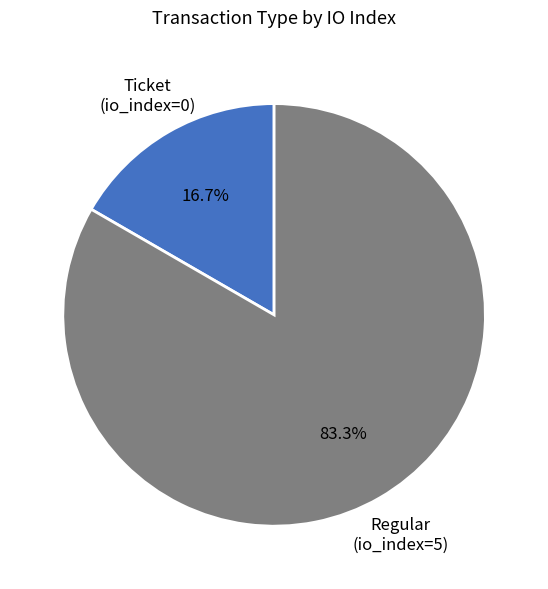

To the nearest percent, what is the difference between the largest and smallest slice percentages?

67%